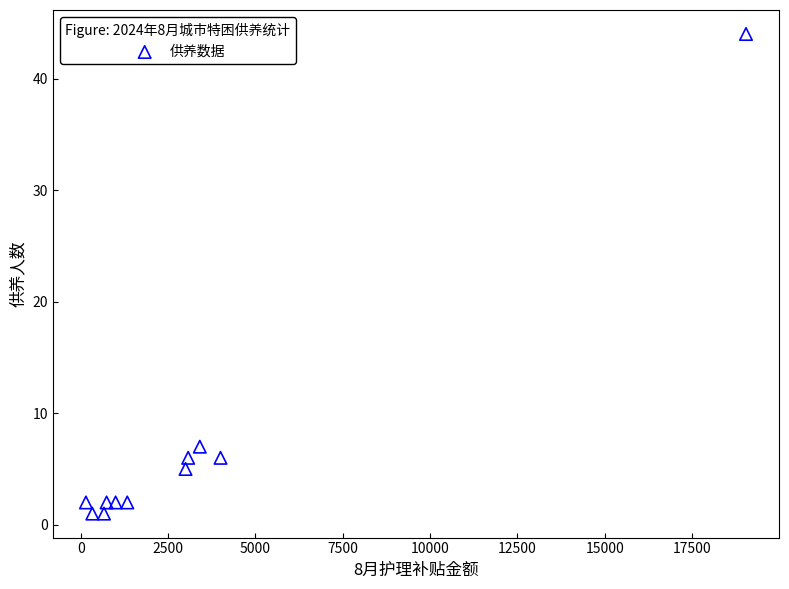

What Y value in the scatter plot is closest to 22?

7